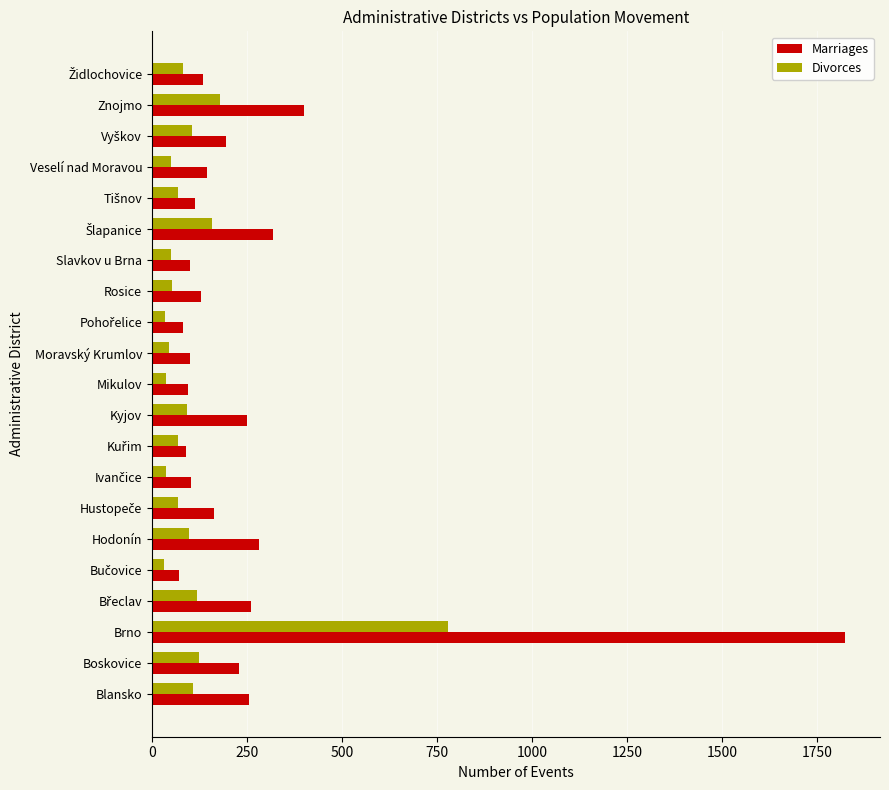

Which series has the largest range (max minus min)?

Marriages